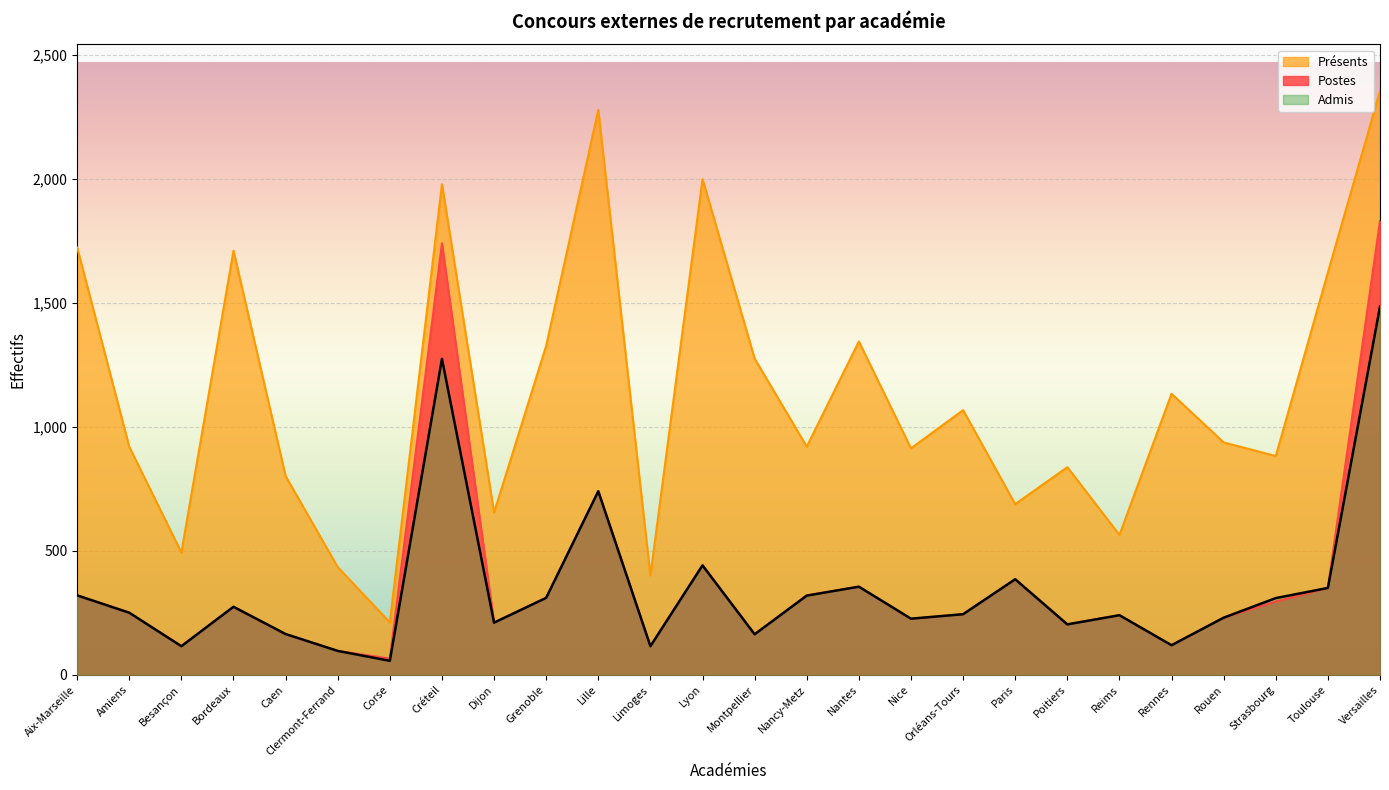

At which category is the sum across all series the highest?

Versailles